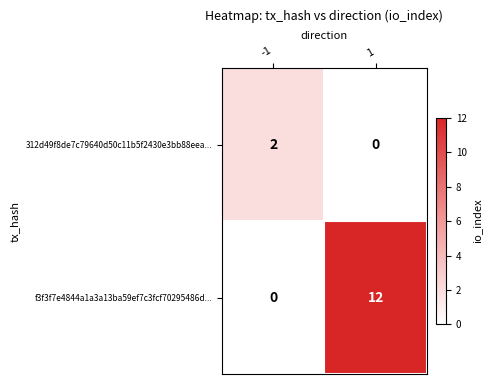

What is the sum of all f3f3f7e4844a1a3a13ba59ef7c3fcf70295486d... values?

12